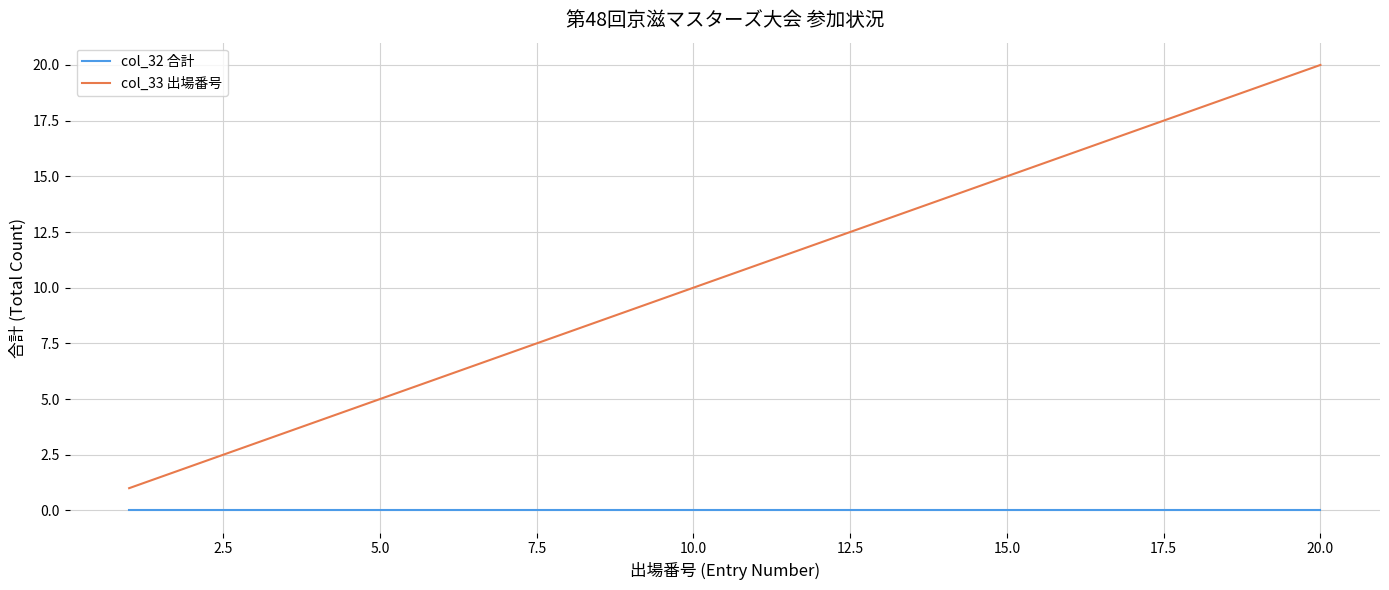

True or false: col_32 合計 and col_33 出場番号 intersect in this chart.

False